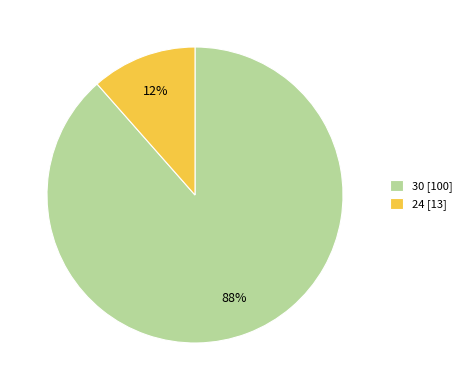

The 30 slice represents 88% of the pie. True or false?

True